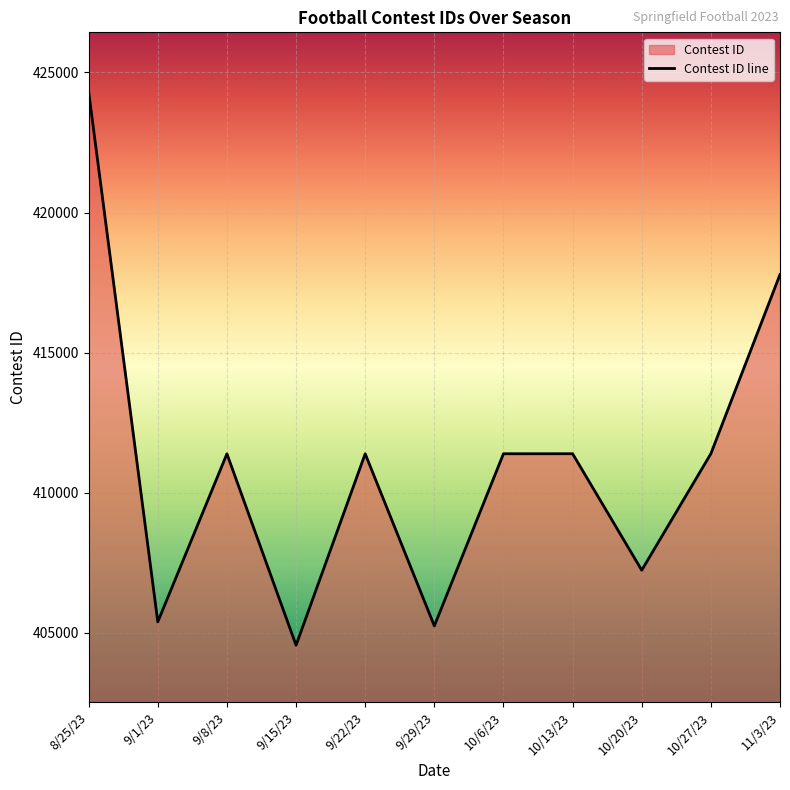

What is the maximum value shown in the chart?

424307